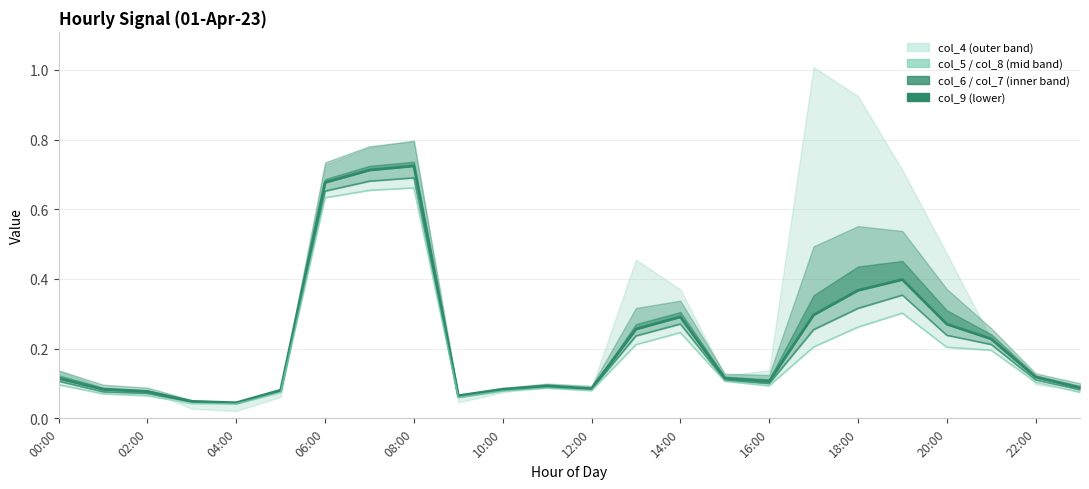

What is the value of the col_8 point at the 7th from the left?

0.7